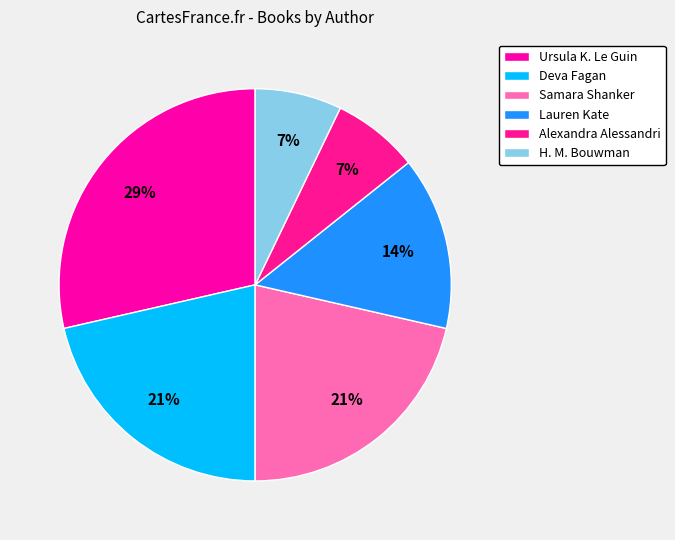

Is there a majority slice in this chart?

No